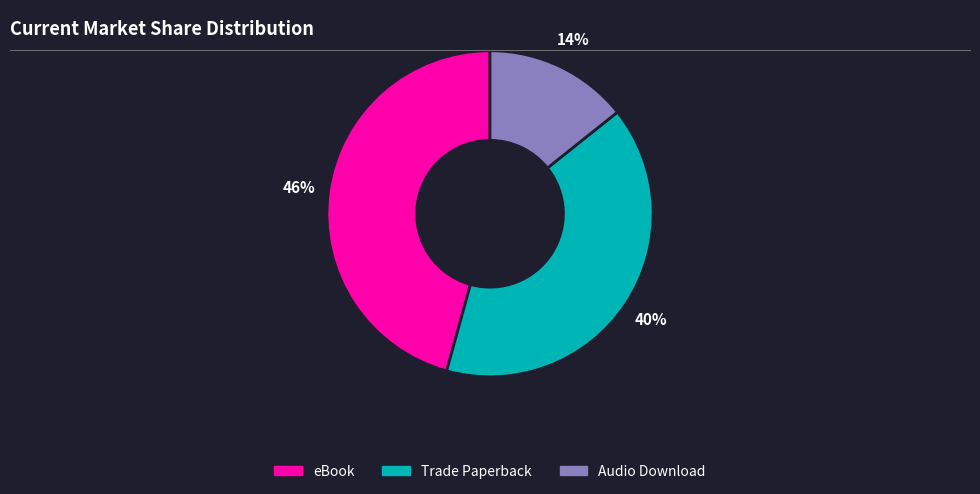

Count the number of slices in the pie.

3